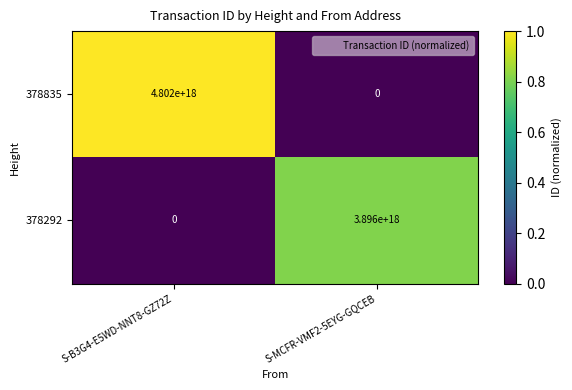

The value of 378292 at S-B3G4-E5WD-NNT8-GZ72Z is 0. True or false?

True